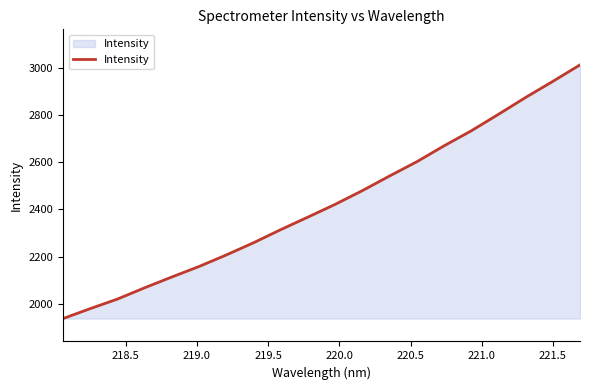

What is the difference between the maximum and minimum values?

1074.1